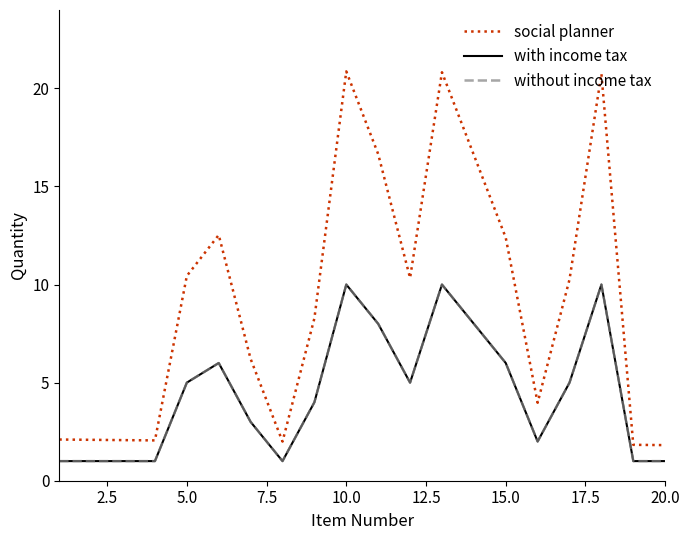

Is this an area chart (filled region under the line)?

No